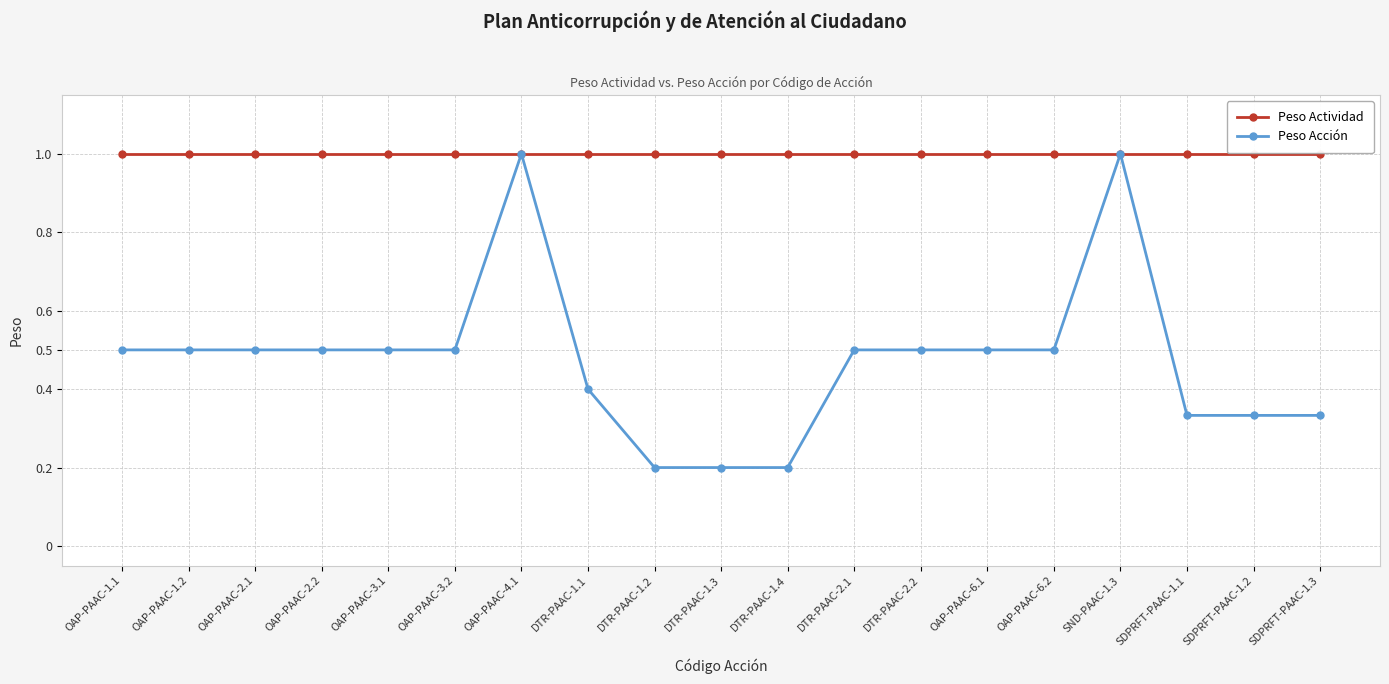

What is the label of the 7th point from the right?

DTR-PAAC-2.2